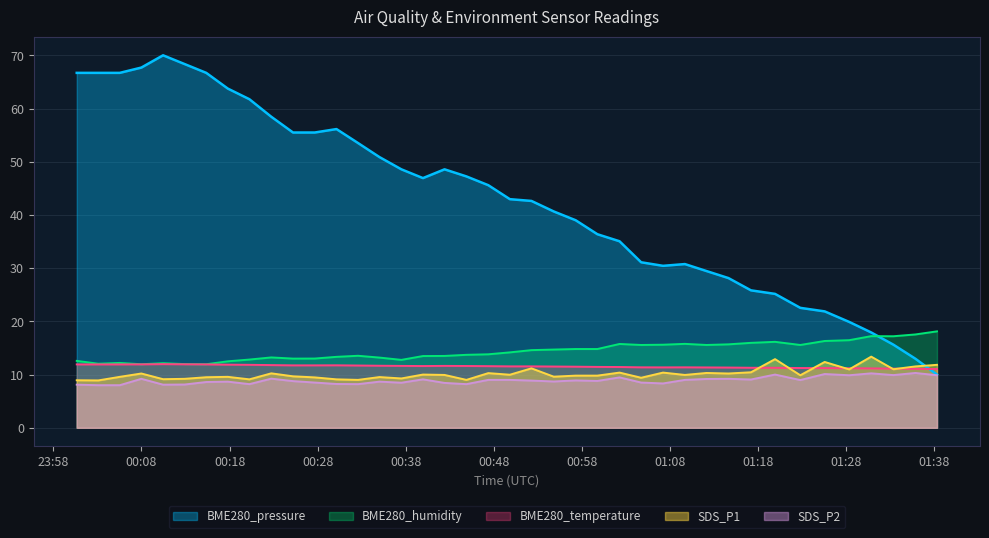

How many values in the SDS_P2 series exceed 8?

38